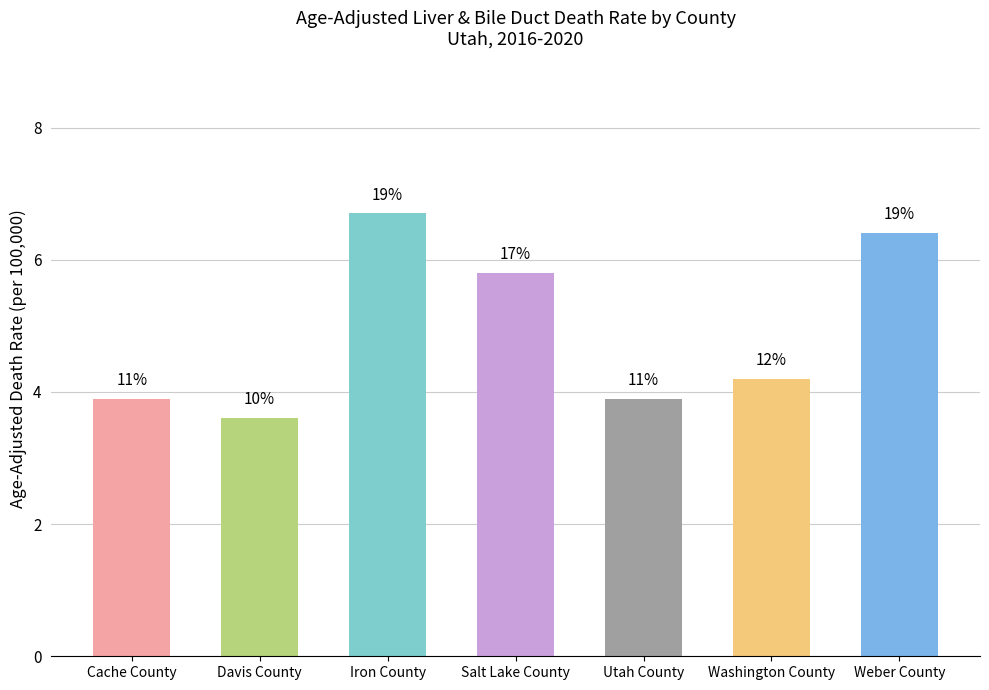

Rank the categories by value from lowest to highest.

Davis County, Cache County, Utah County, Washington County, Salt Lake County, Weber County, Iron County